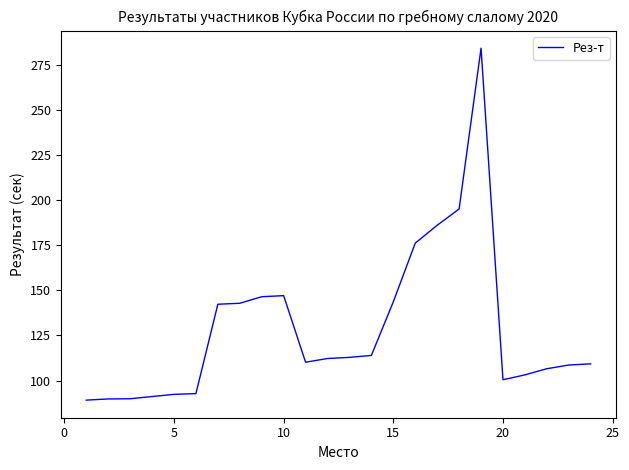

True or false: the data has more than 0 interior local peaks.

True